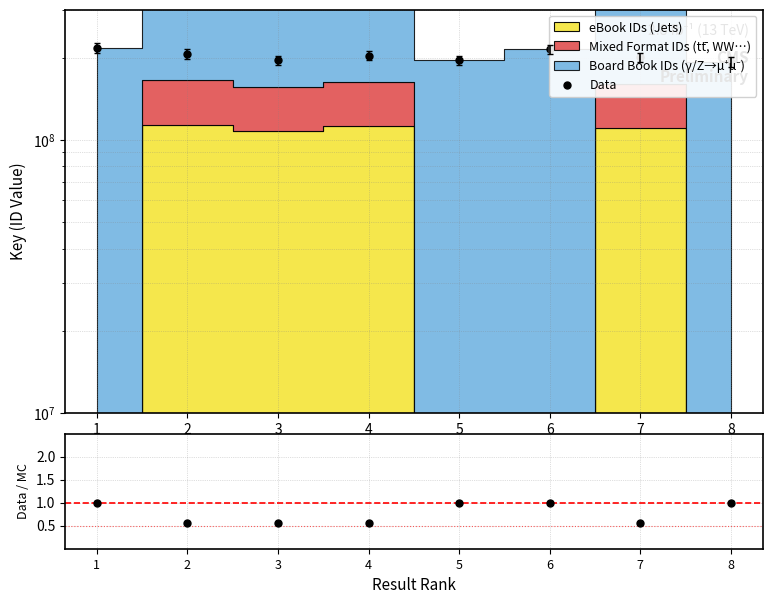

Is it true that Data equals 217397304.0 at 1?

True